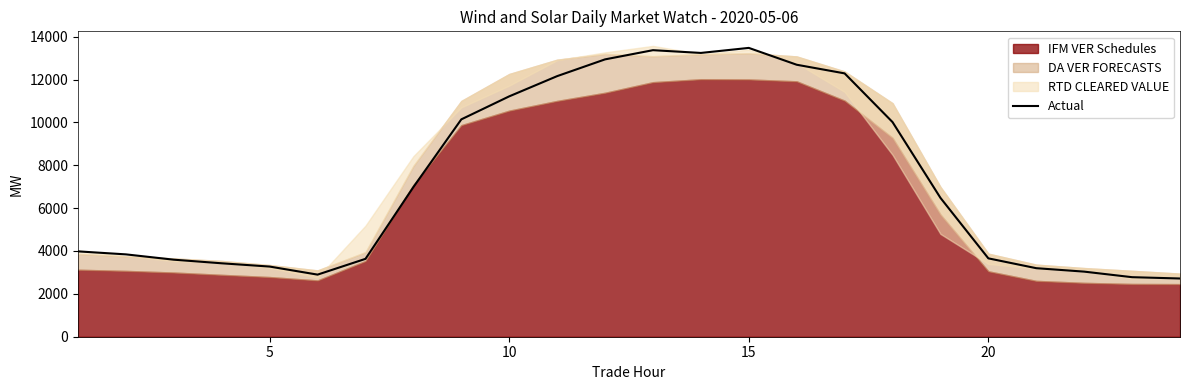

How many points are lower than both their immediate neighbors (excluding endpoints)?

2